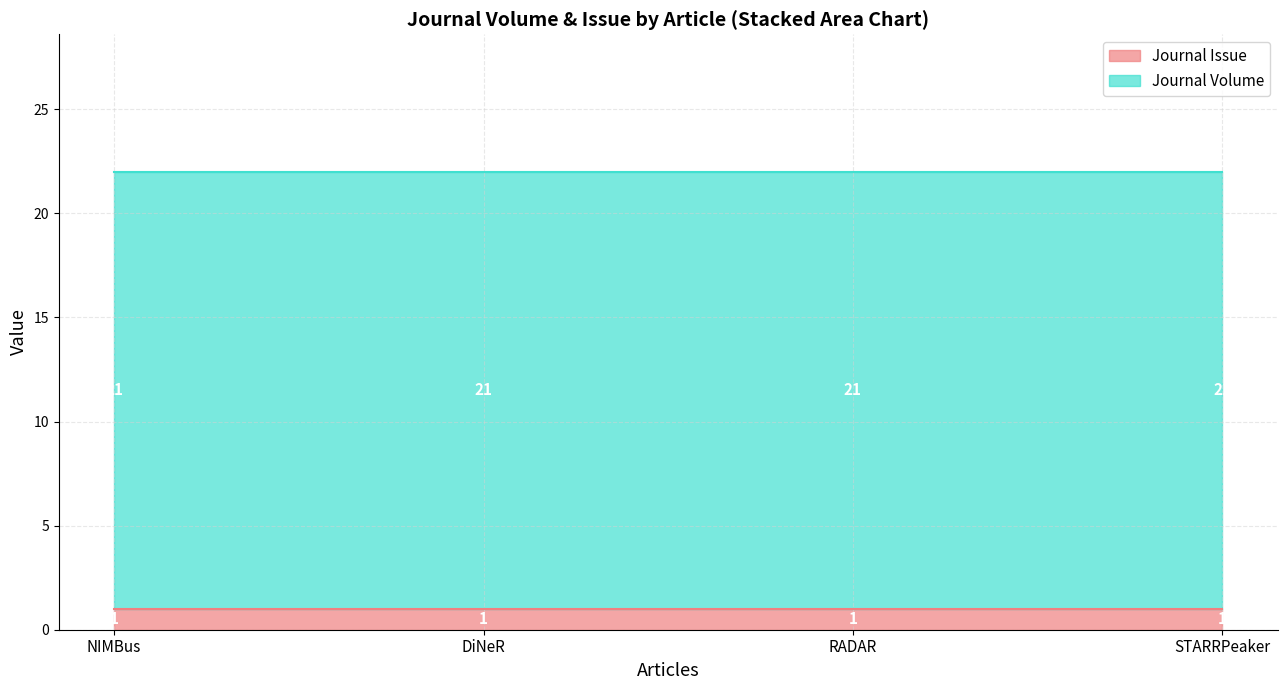

The Journal Volume series shows 21 at RADAR. True or false?

True